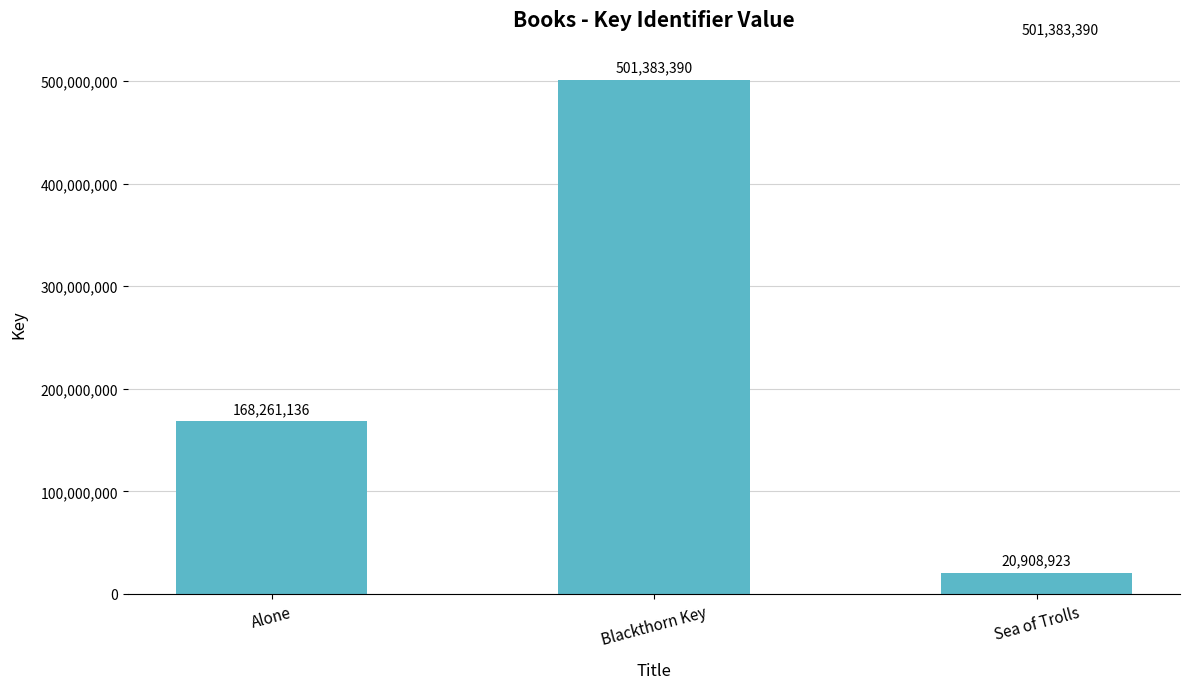

Reading left to right, what are all the values shown in this chart?

168261136	501383390	20908923